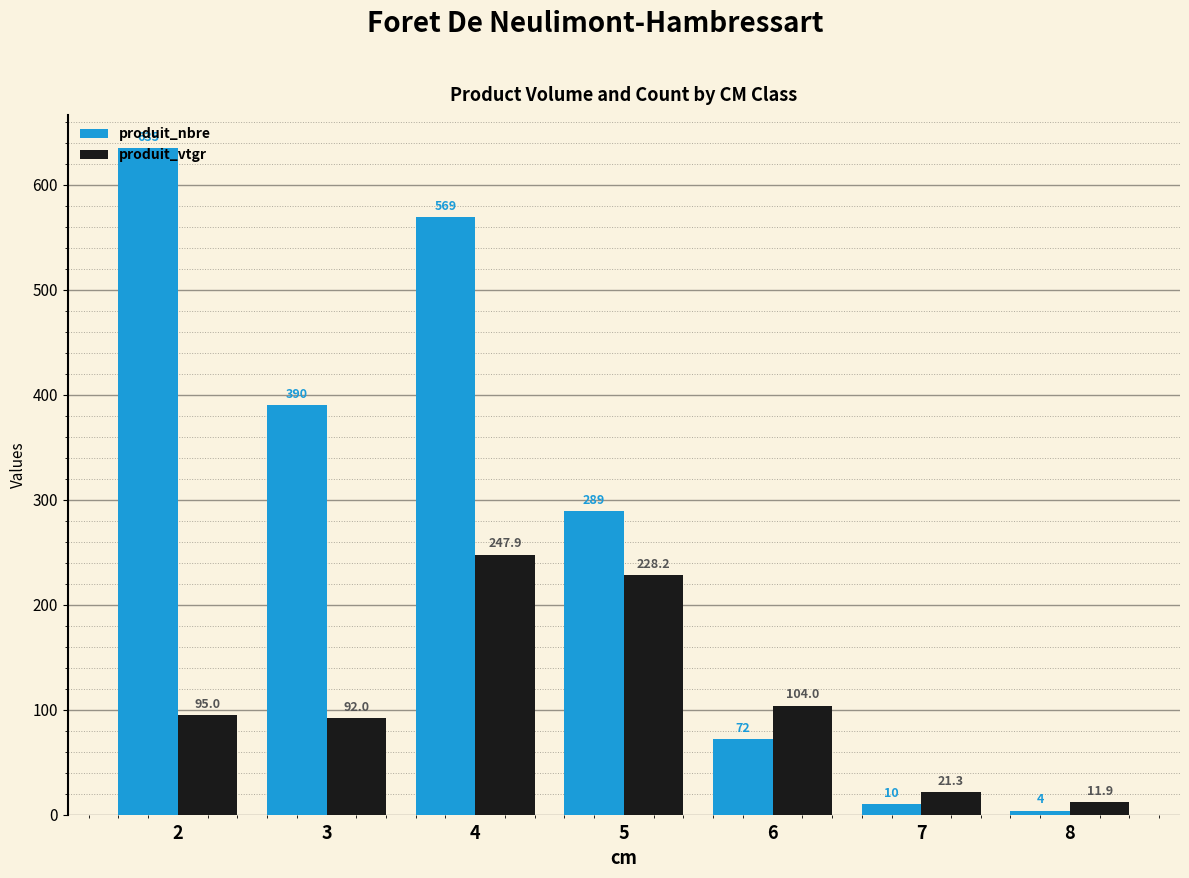

Reading right to left, transcribe all the data shown in this chart.

produit_nbre: 4.0	10.0	72.0	289.0	569.0	390.0	635.0
produit_vtgr: 11.9	21.3	104.0	228.2	247.9	92.0	95.0